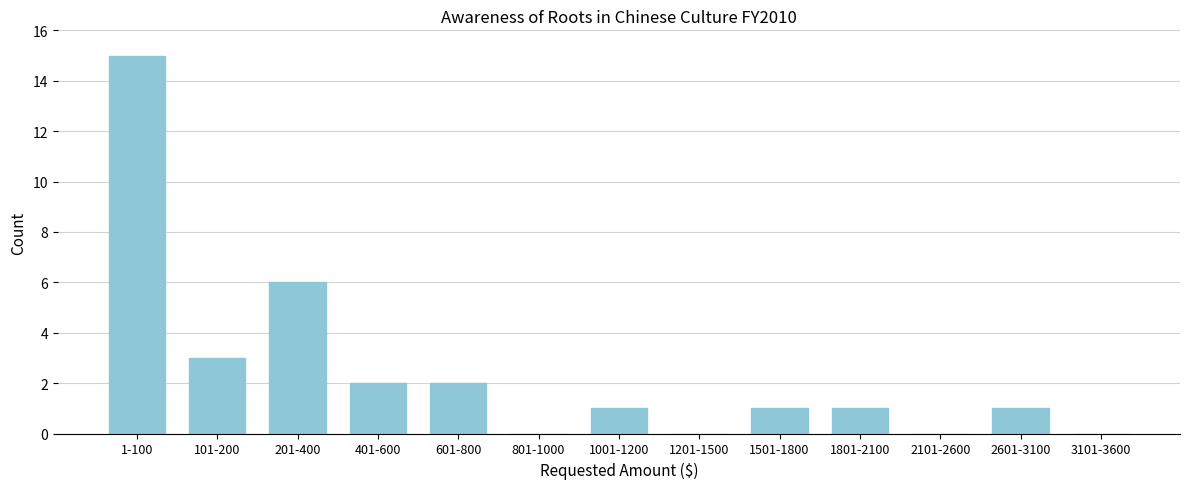

Reading left to right, list all the values displayed in this chart.

1-100=15	101-200=3	201-400=6	401-600=2	601-800=2	801-1000=0	1001-1200=1	1201-1500=0	1501-1800=1	1801-2100=1	2101-2600=0	2601-3100=1	3101-3600=0